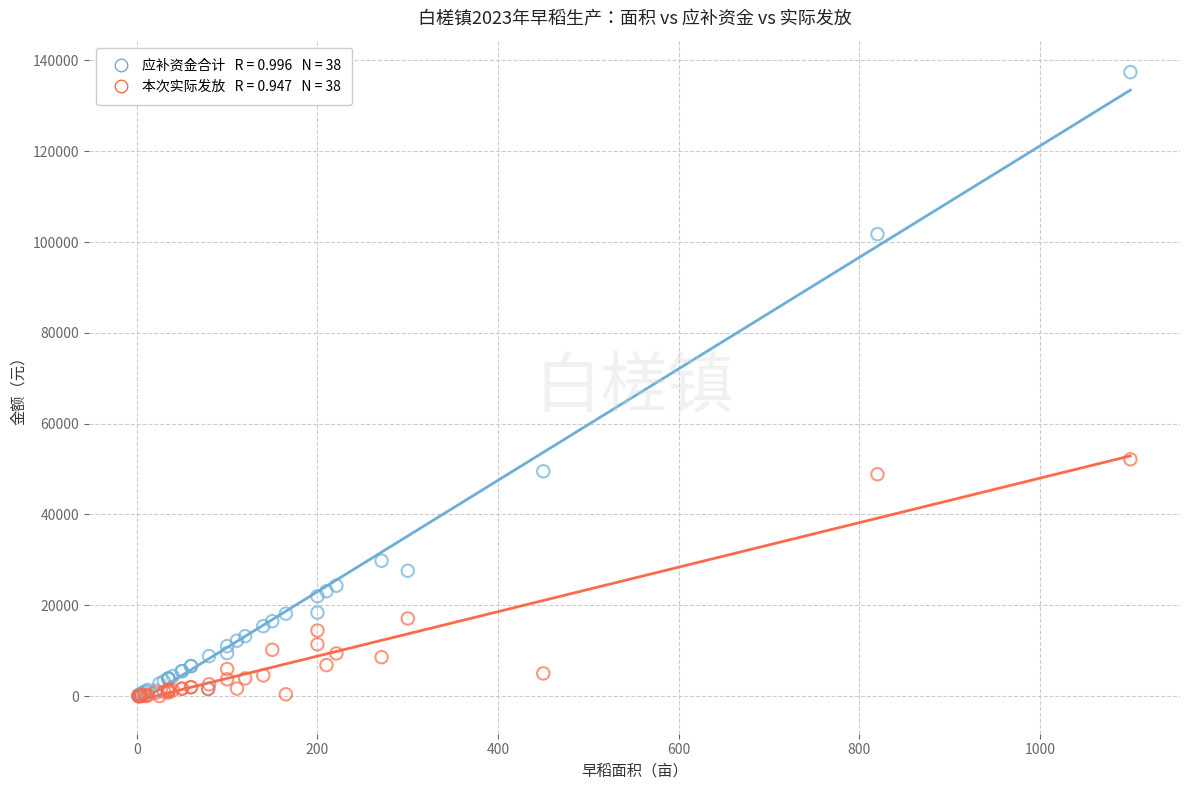

Across all series, what Y value is closest to 68702?

52150.0